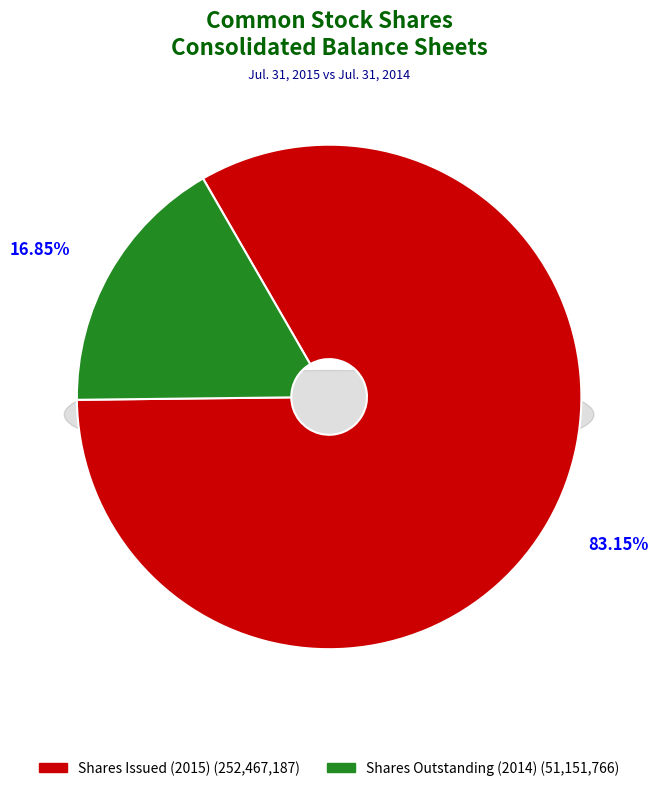

What is the change in value from Common stock, shares issued to Common stock, shares outstanding - 2014?

-201315421